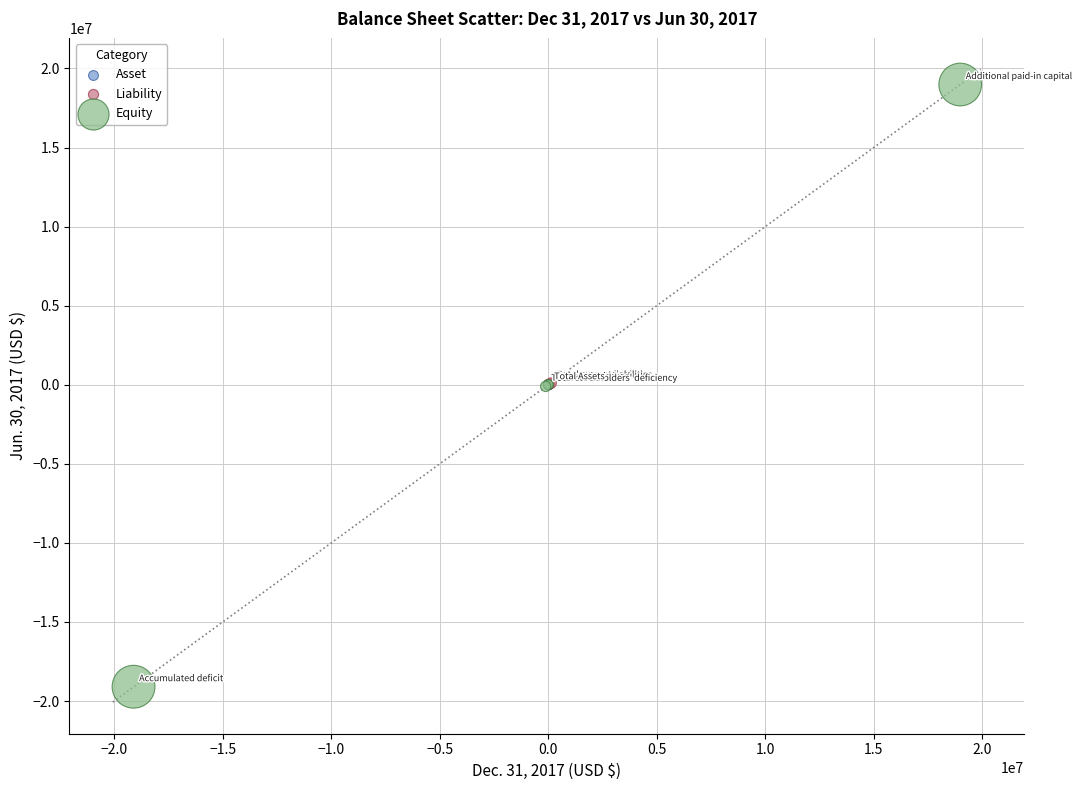

Which series contains the highest Y value?

Equity